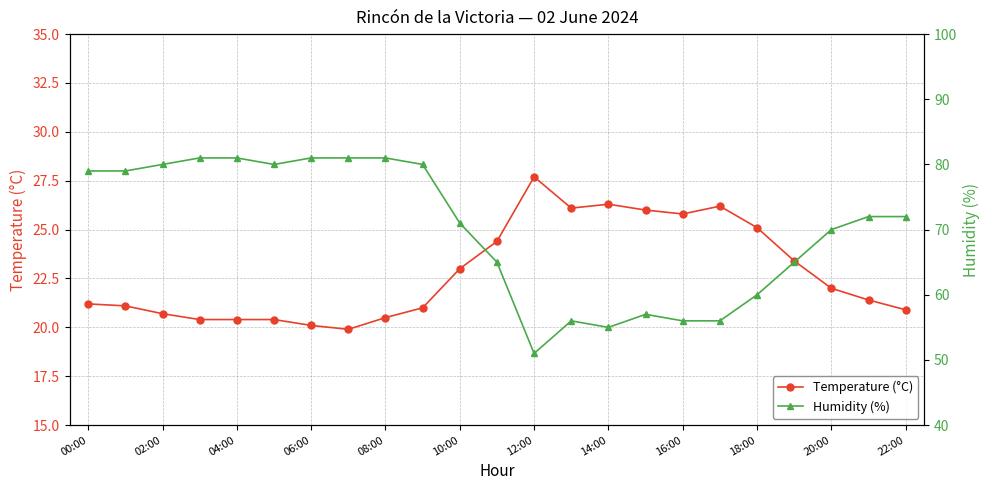

How many data points does each series have?

23